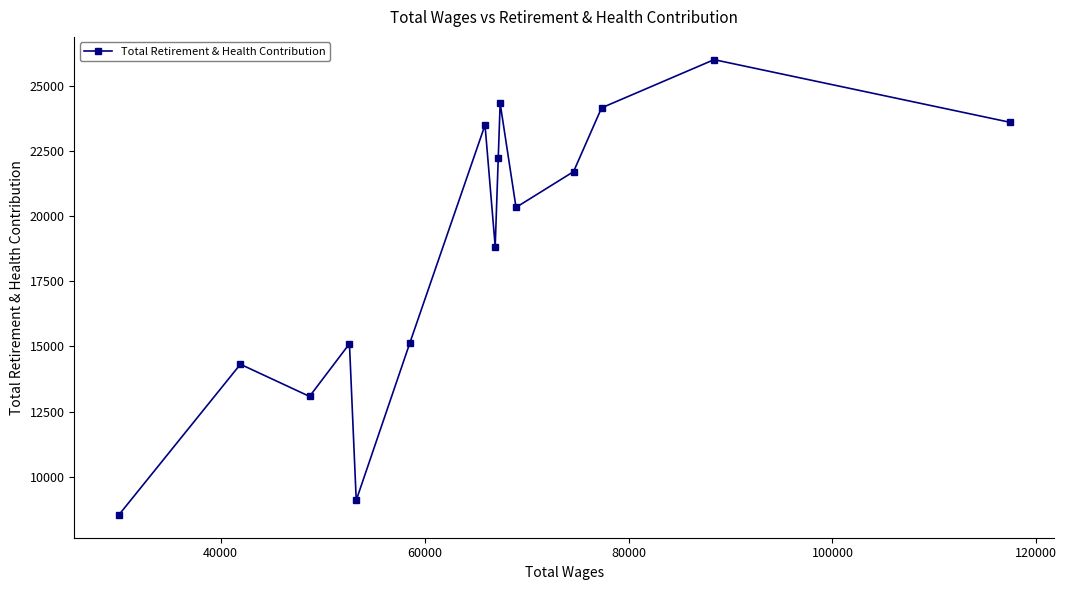

What is the value of the 7th point from the left?

23514